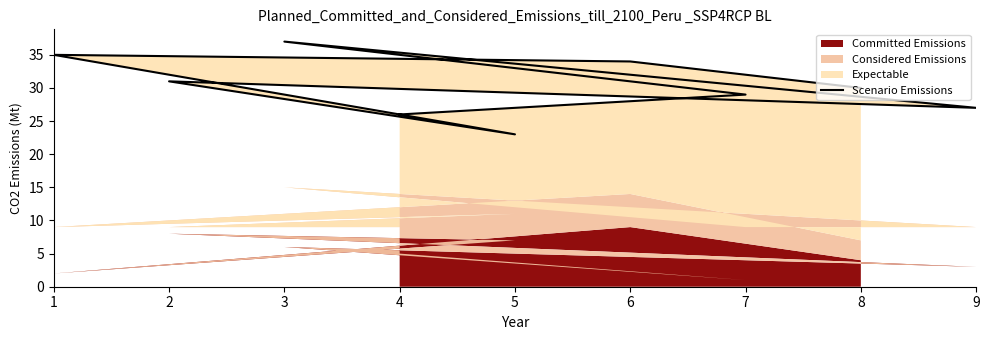

Rank the categories by value from highest to lowest.

3, 1, 6, 2, 8, 7, 9, 4, 5